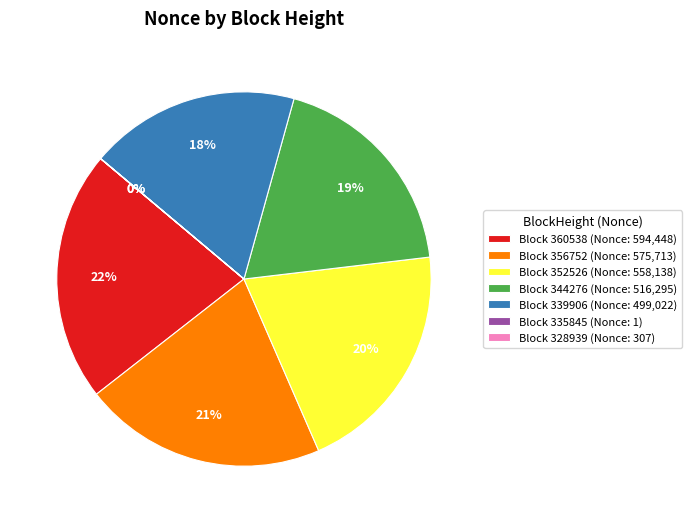

To the nearest percent, what is the combined percentage of Block 356752 (Nonce: 575,713) and Block 339906 (Nonce: 499,022)?

39%